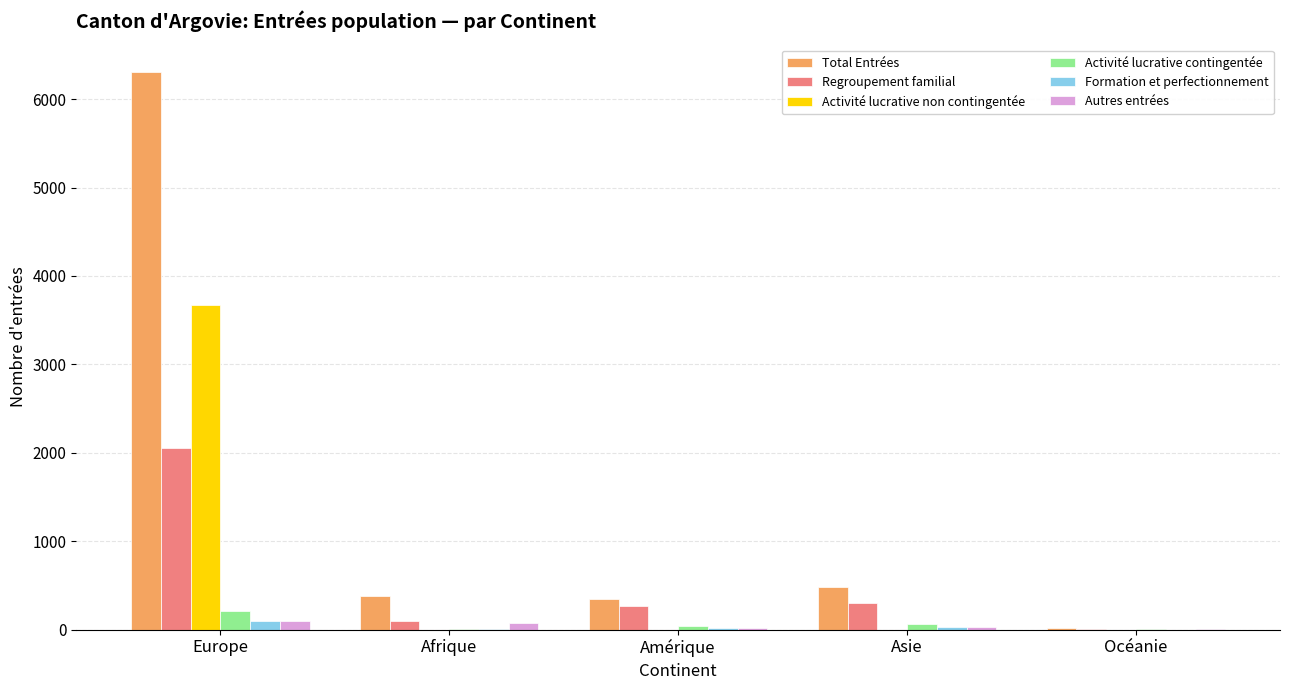

Which series has the largest total across all categories?

Total Entrées